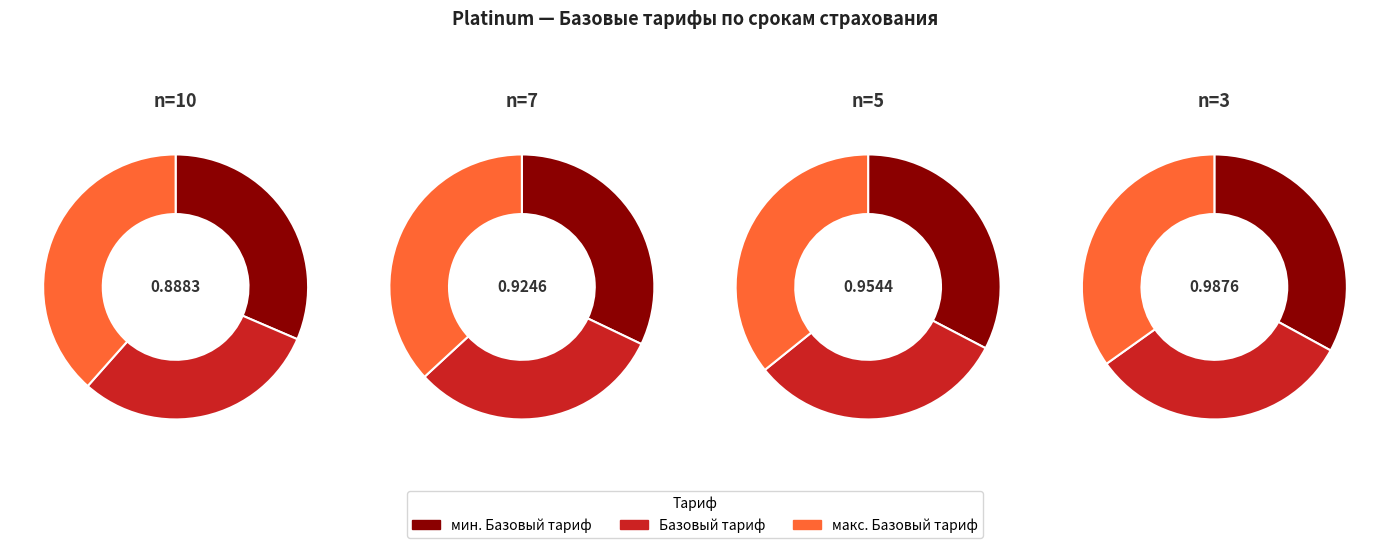

Does Базовый тариф (10) account for over 50% of the chart?

No